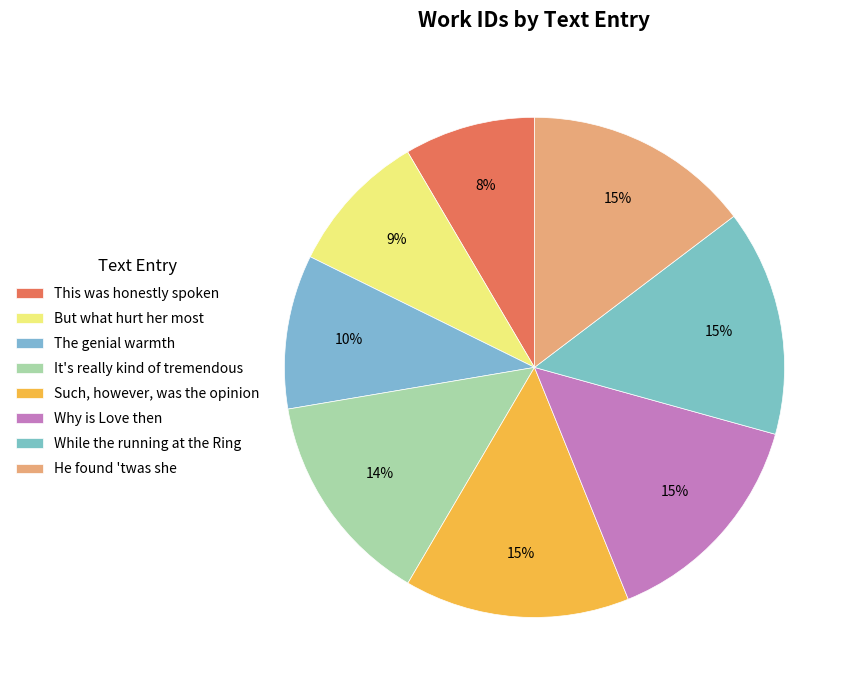

How much of the chart is everything except The genial warmth?

90.0%